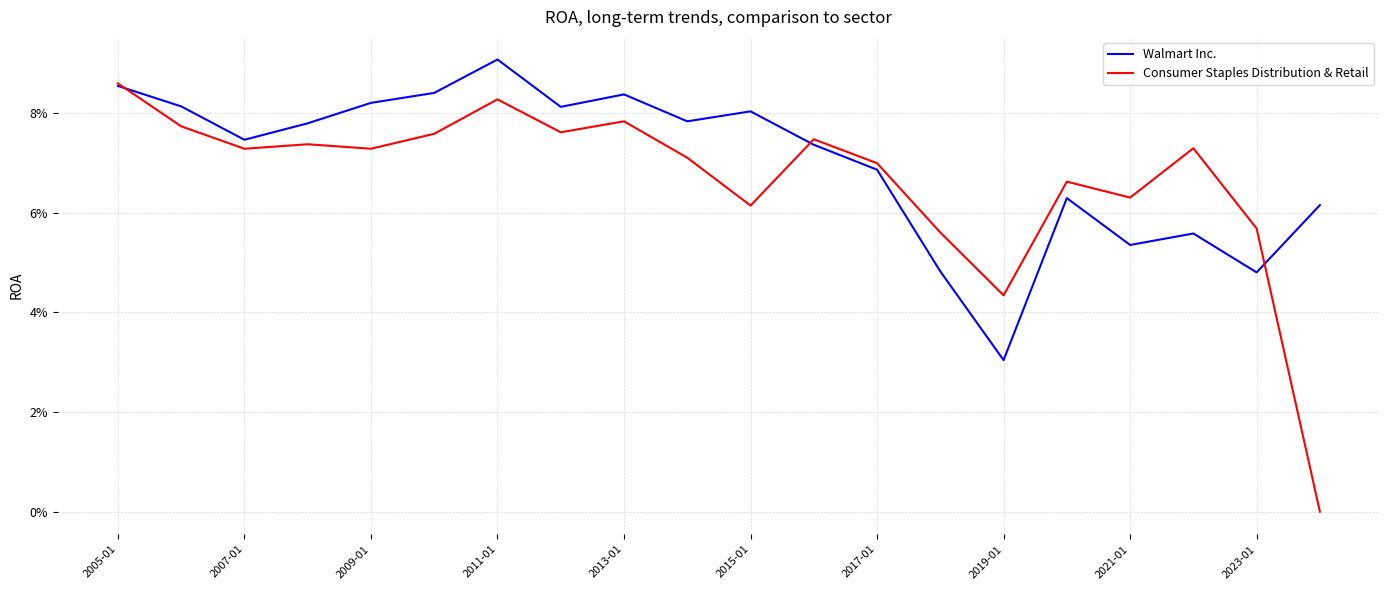

Reading right to left, what are all the values shown in this chart?

Walmart Inc.: 0.1	0.0	0.1	0.1	0.1	0.0	0.0	0.1	0.1	0.1	0.1	0.1	0.1	0.1	0.1	0.1	0.1	0.1	0.1	0.1
Consumer Staples Distribution & Retail: 0.0	0.1	0.1	0.1	0.1	0.0	0.1	0.1	0.1	0.1	0.1	0.1	0.1	0.1	0.1	0.1	0.1	0.1	0.1	0.1